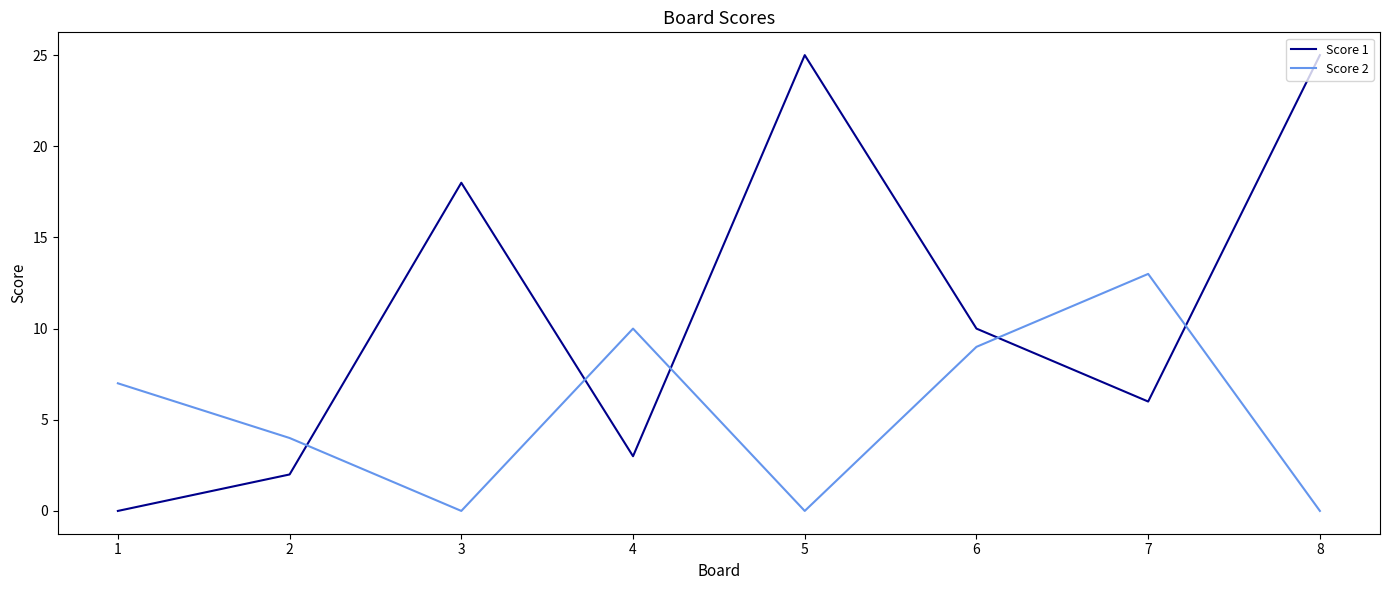

How many intersections are there between Score 2 and Score 1?

5